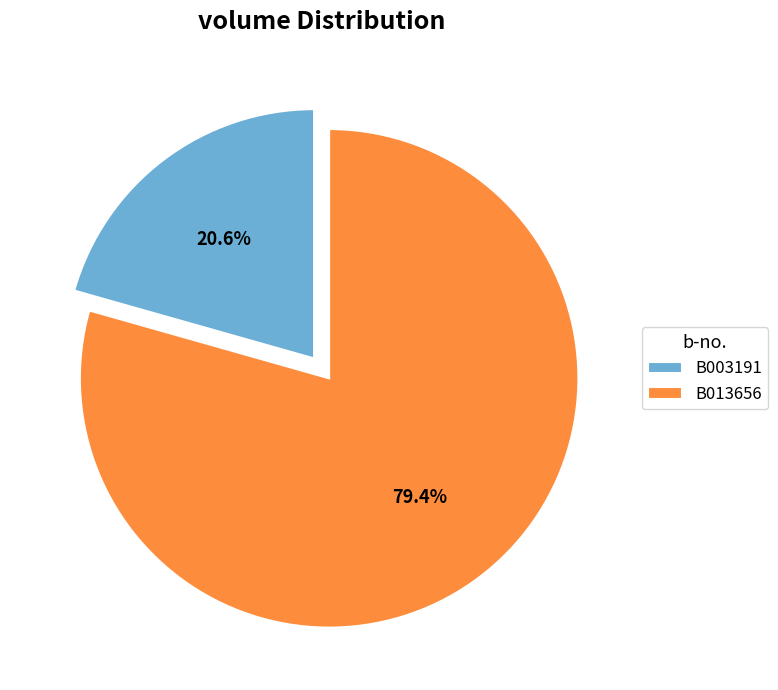

To the nearest percent, what portion does B013656 represent?

79%